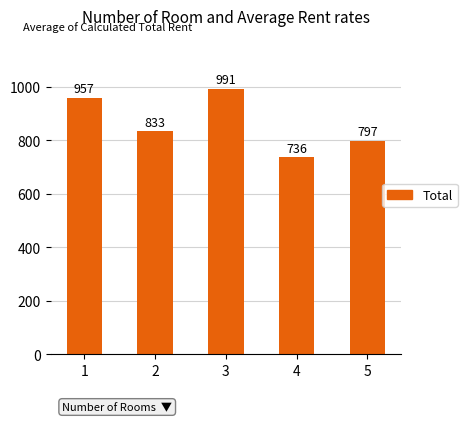

What is the difference between the maximum and minimum values?

255